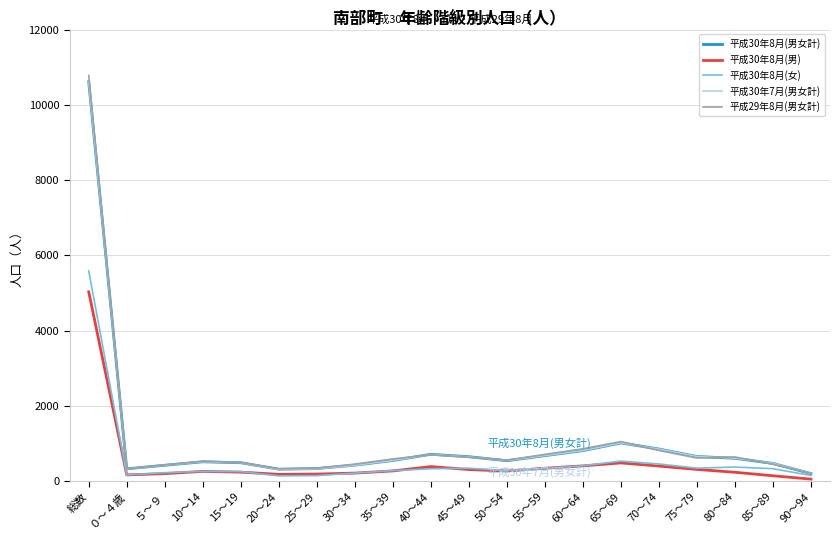

What is the difference between the maximum and second lowest values in the 平成30年8月(女) series?

5439